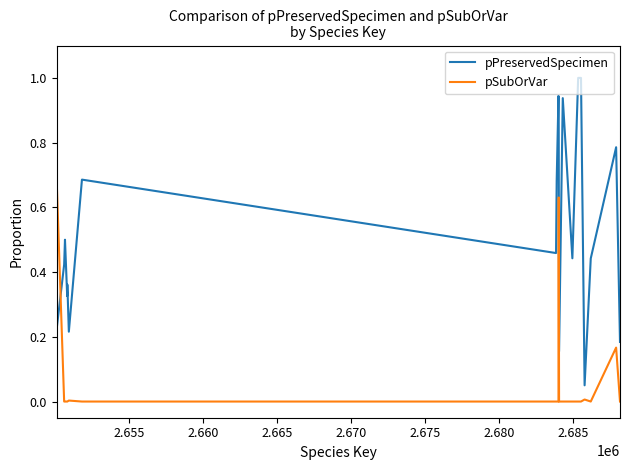

True or false: pPreservedSpecimen has more than 2 interior local peaks.

True